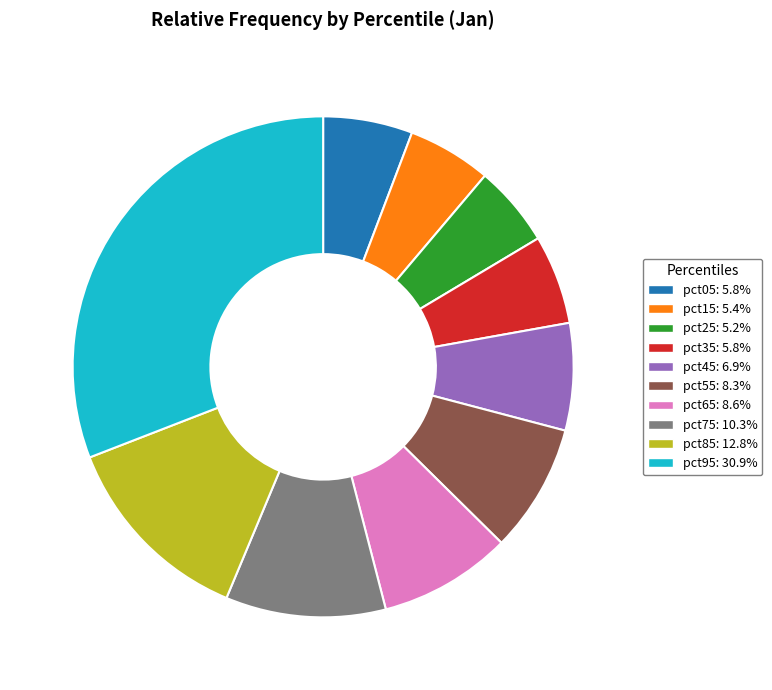

Do pct35 and pct55 together represent more than half of the pie?

No